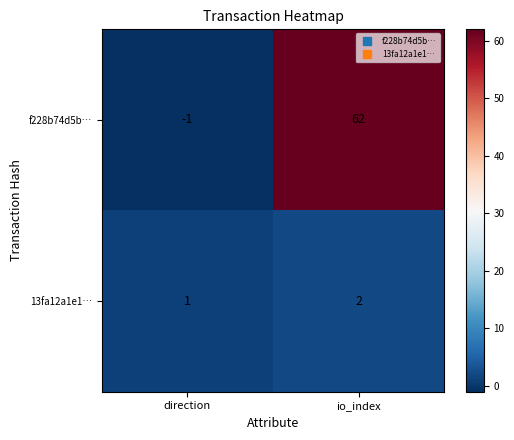

Where is f228b74d5b… nearest to the value 30?

direction